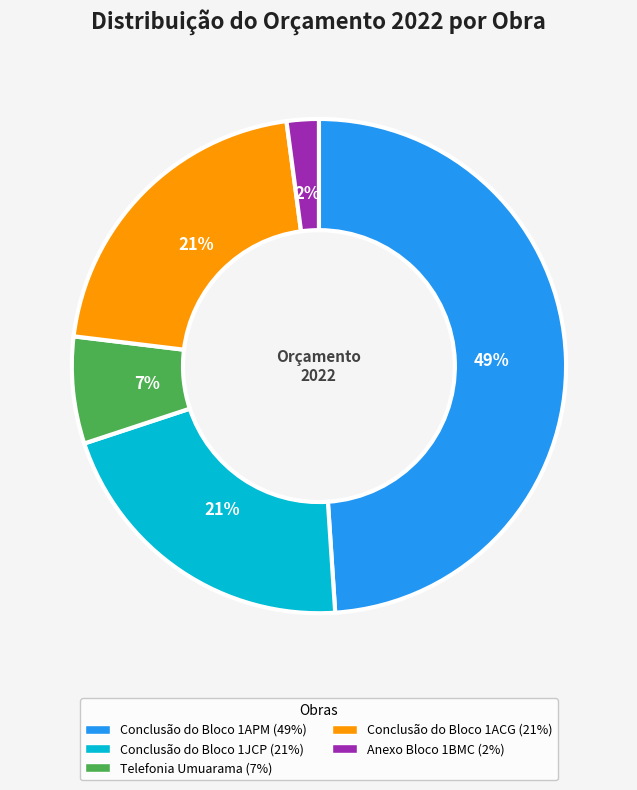

Count the number of slices in the pie.

5